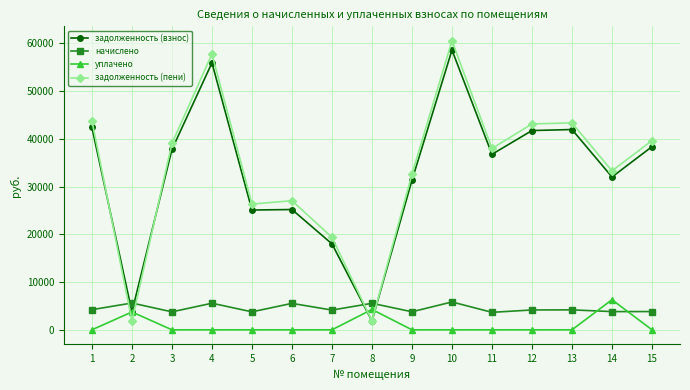

At which category is the sum across all series the highest?

10